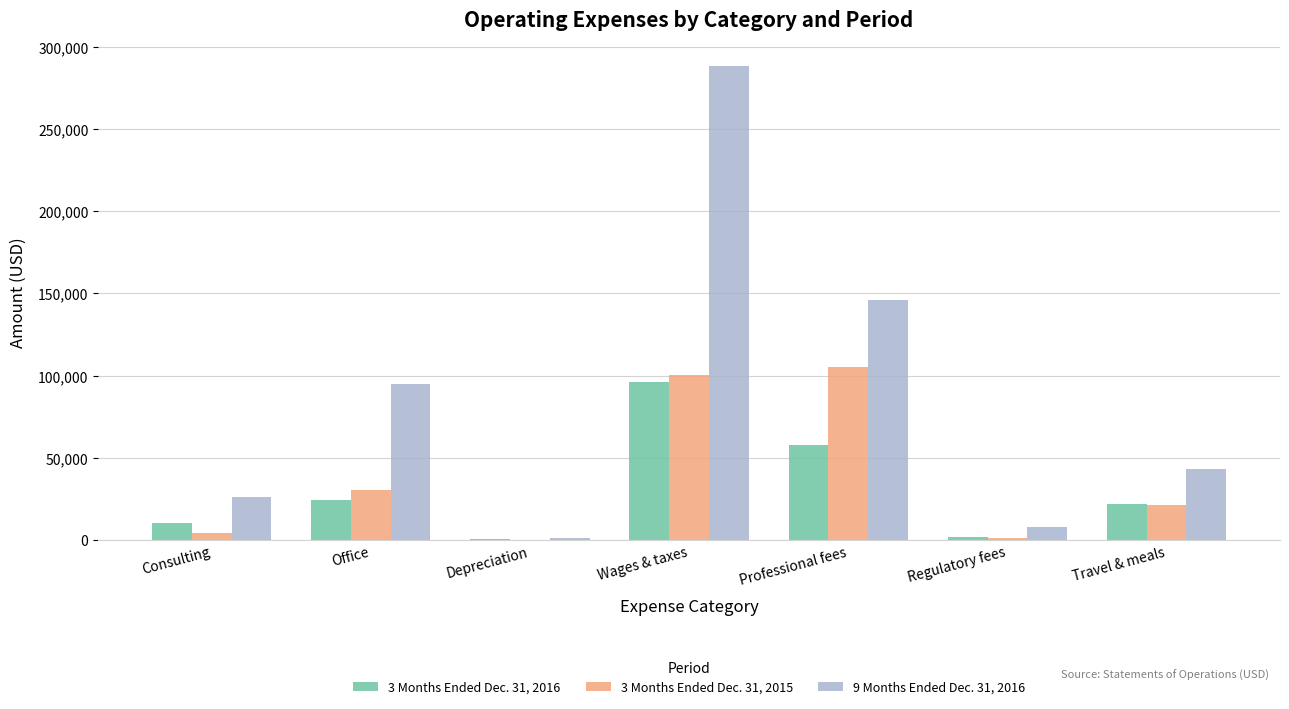

The value of 9 Months Ended Dec. 31, 2016 at Professional fees is 145926. True or false?

True